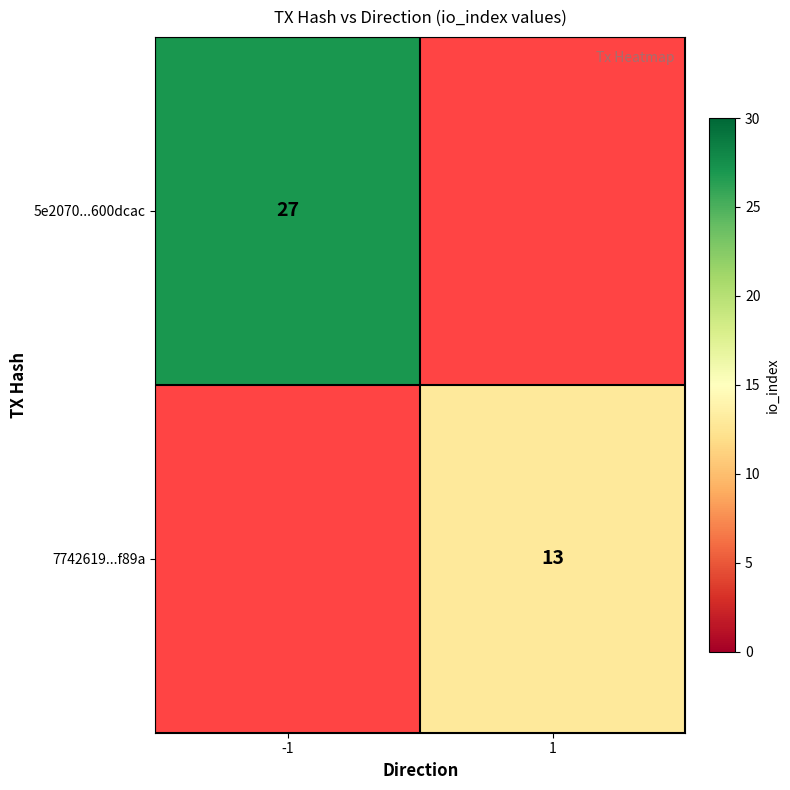

The value of 7742619...f89a at 1 is 13. True or false?

True